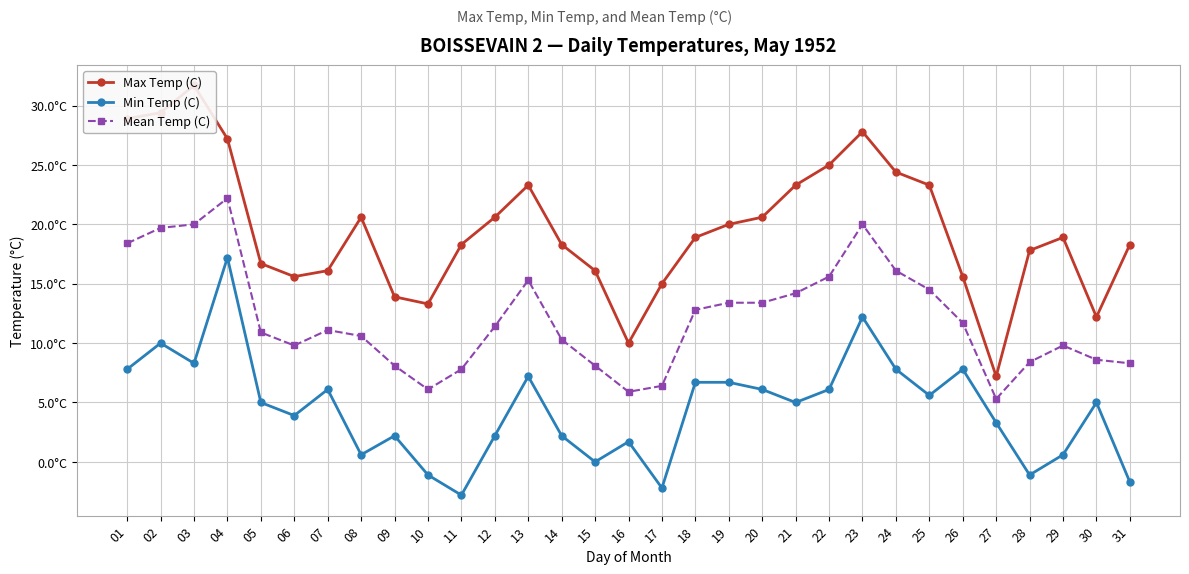

What is the difference between the Min Temp (C) values at 23 and 13?

5.0